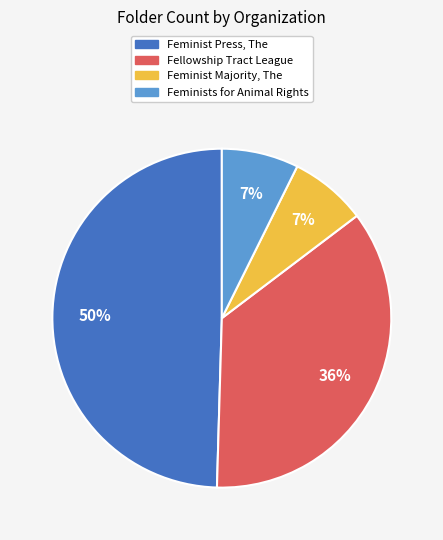

Is Feminist Majority, The the majority of the pie?

No